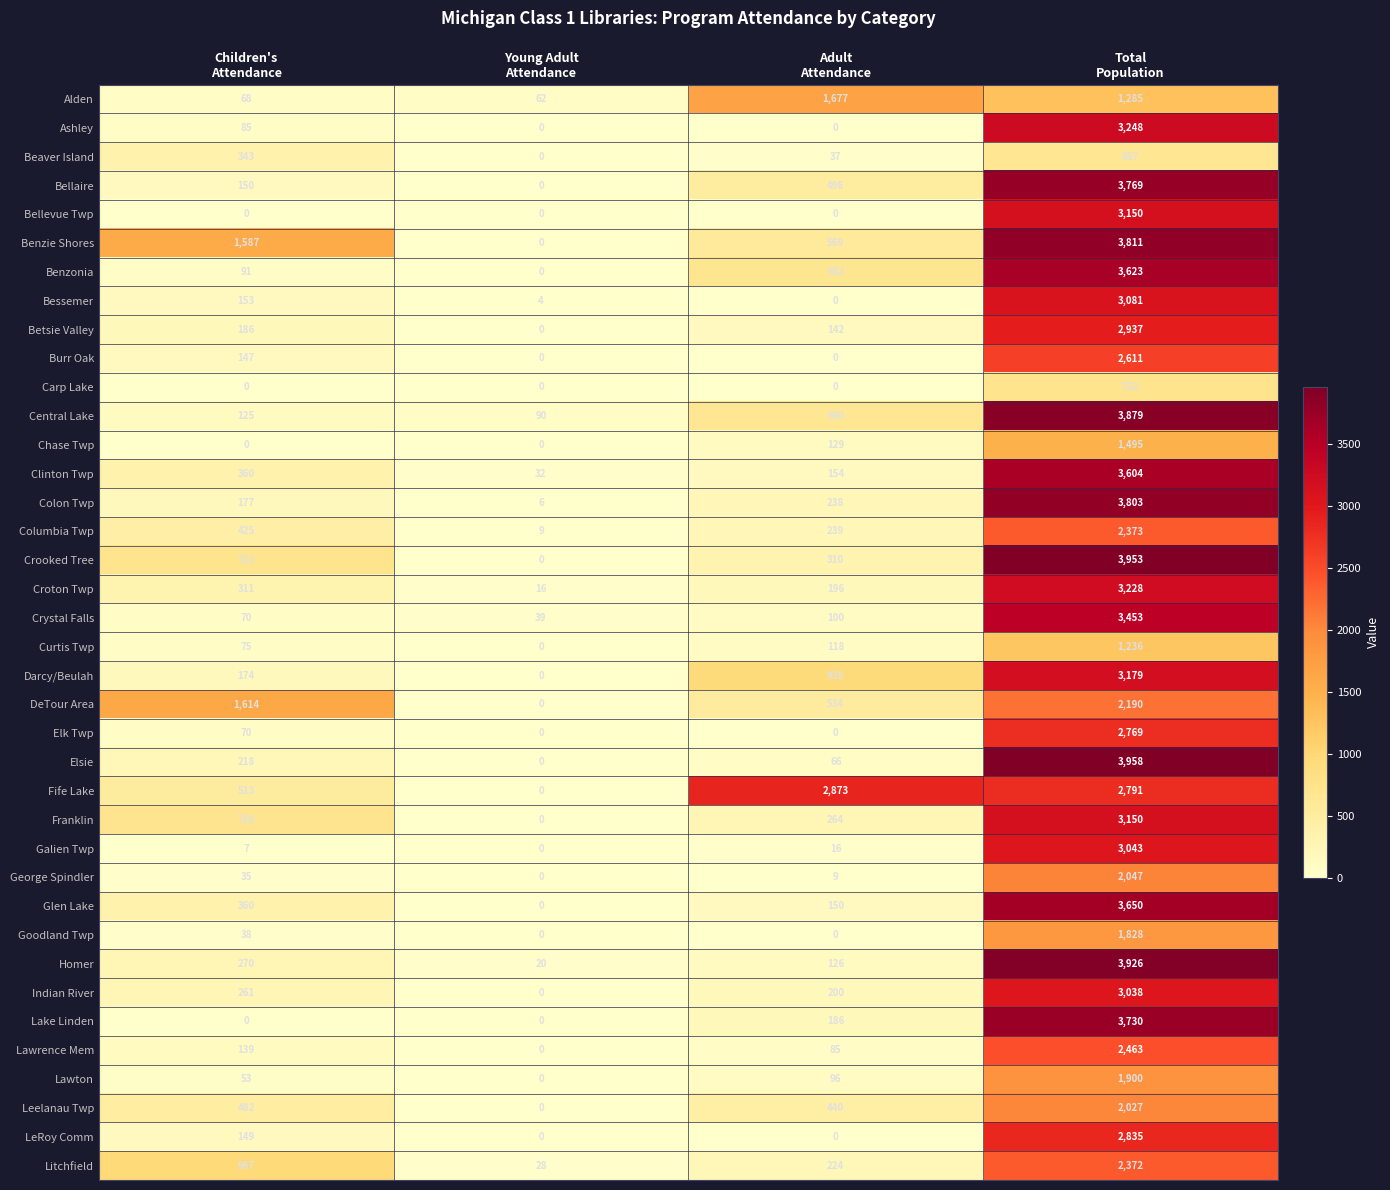

At how many categories does at least one series exceed 1286?

3